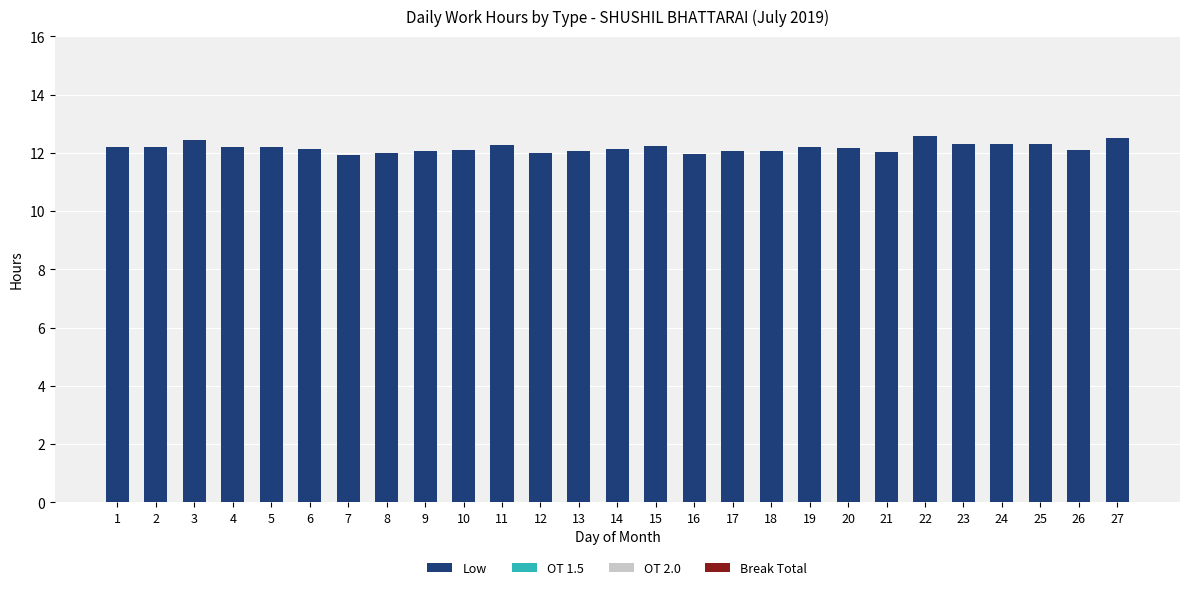

What is the difference between the second highest and second lowest values?

0.6